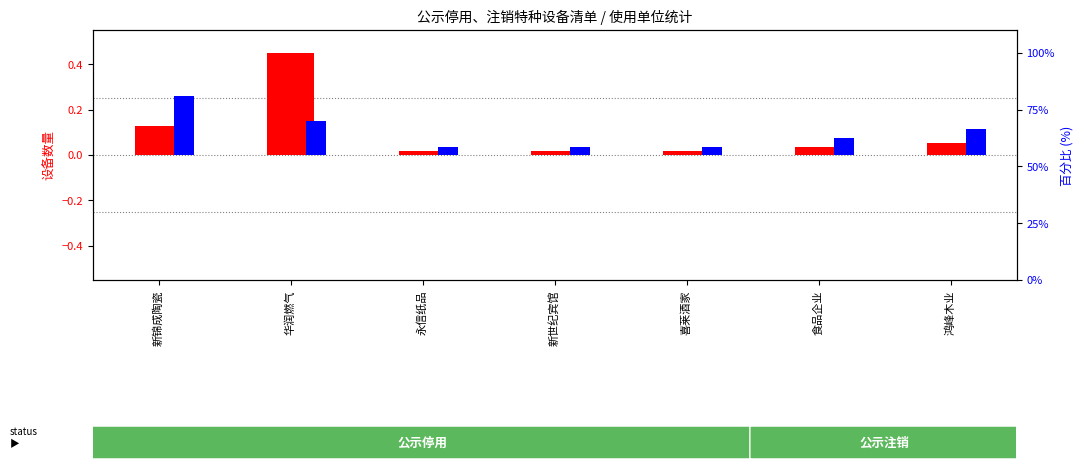

Does the chart contain any negative values?

No